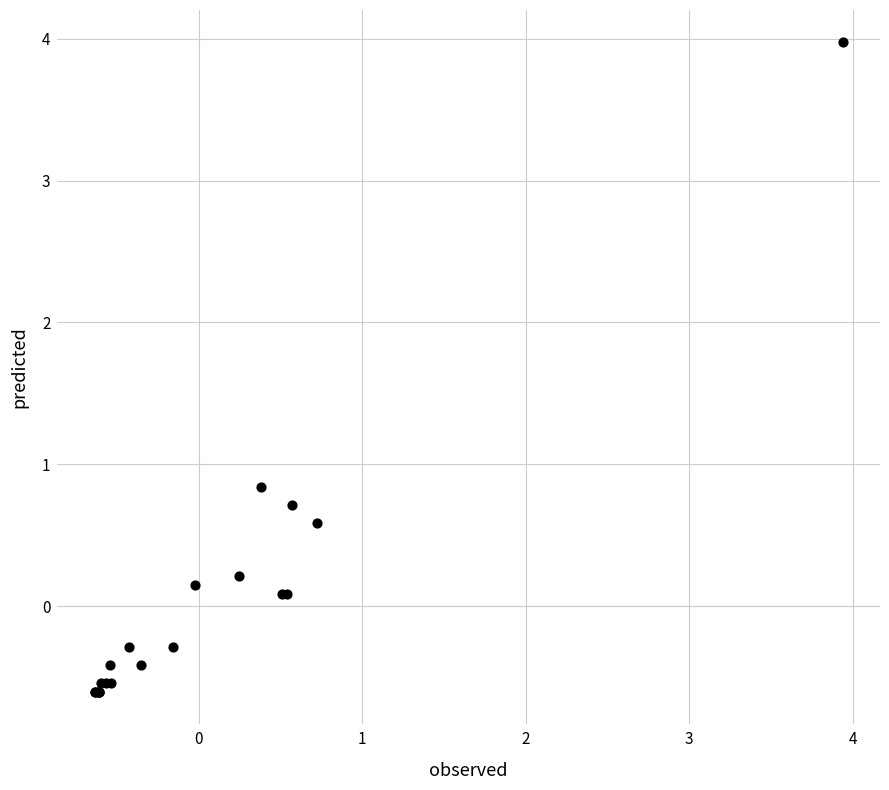

What Y value in the scatter plot is closest to 1?

0.8